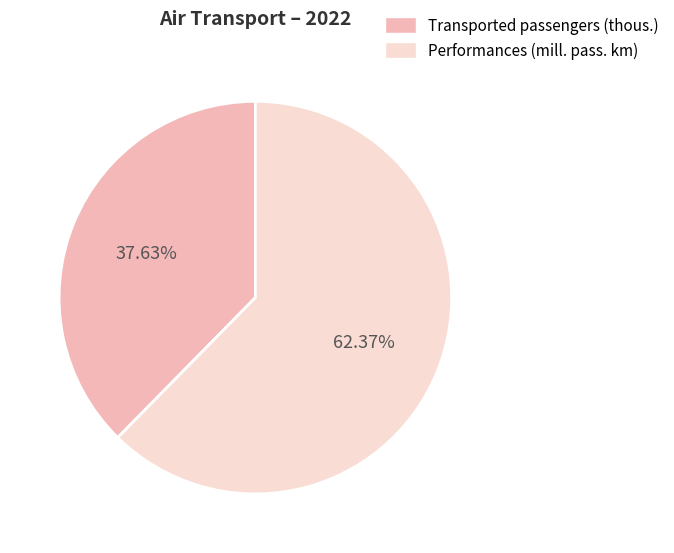

Is there a majority slice in this chart?

Yes